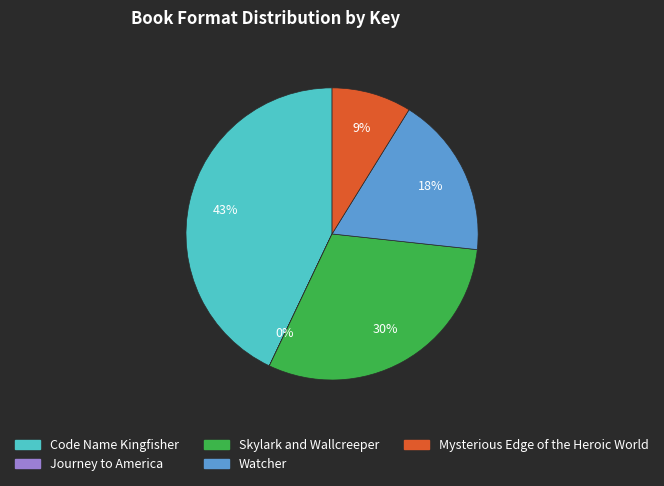

What is the ratio of the value at Watcher to the value at Skylark and Wallcreeper?

0.6